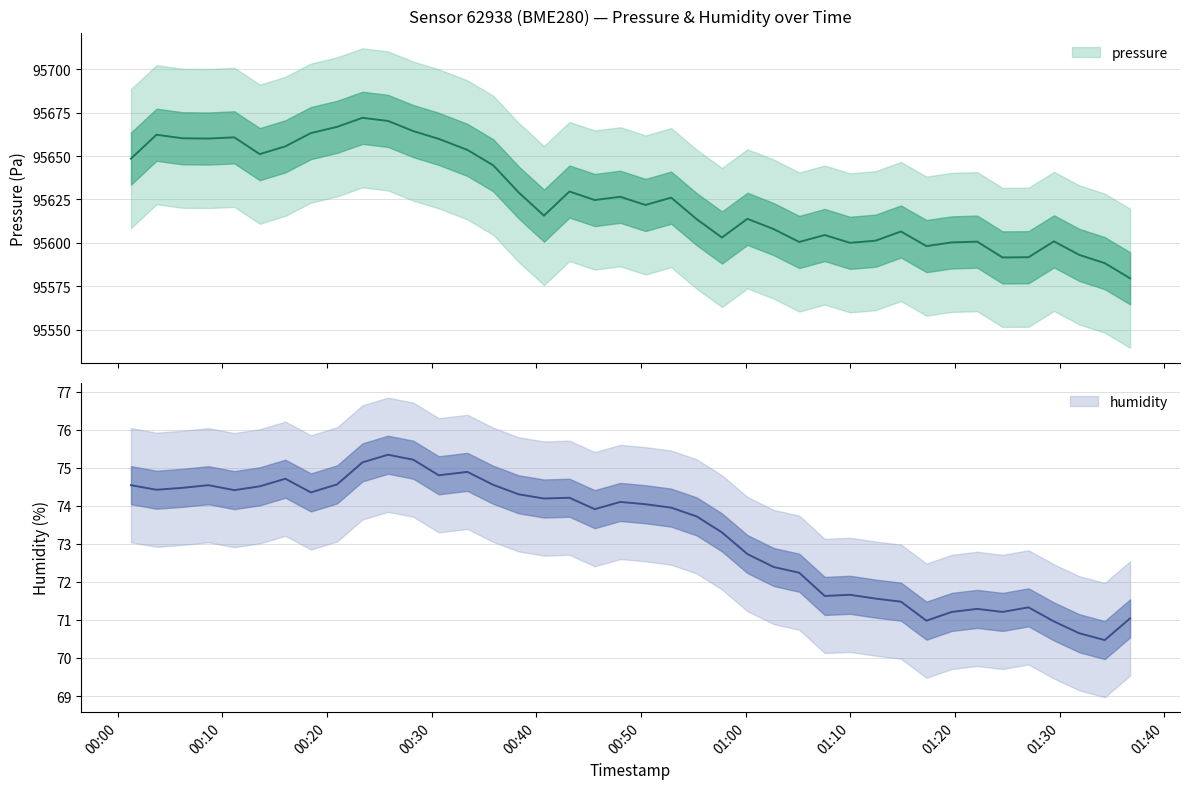

What is the difference between the second highest and minimum values in the humidity series?

4.7